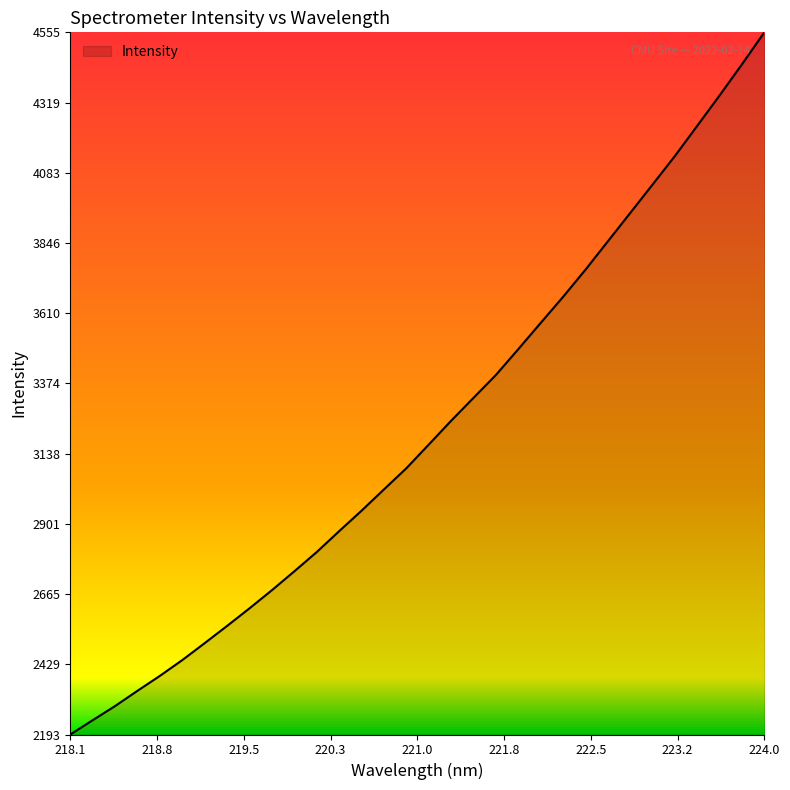

What is the difference between the maximum and minimum values?

2362.6